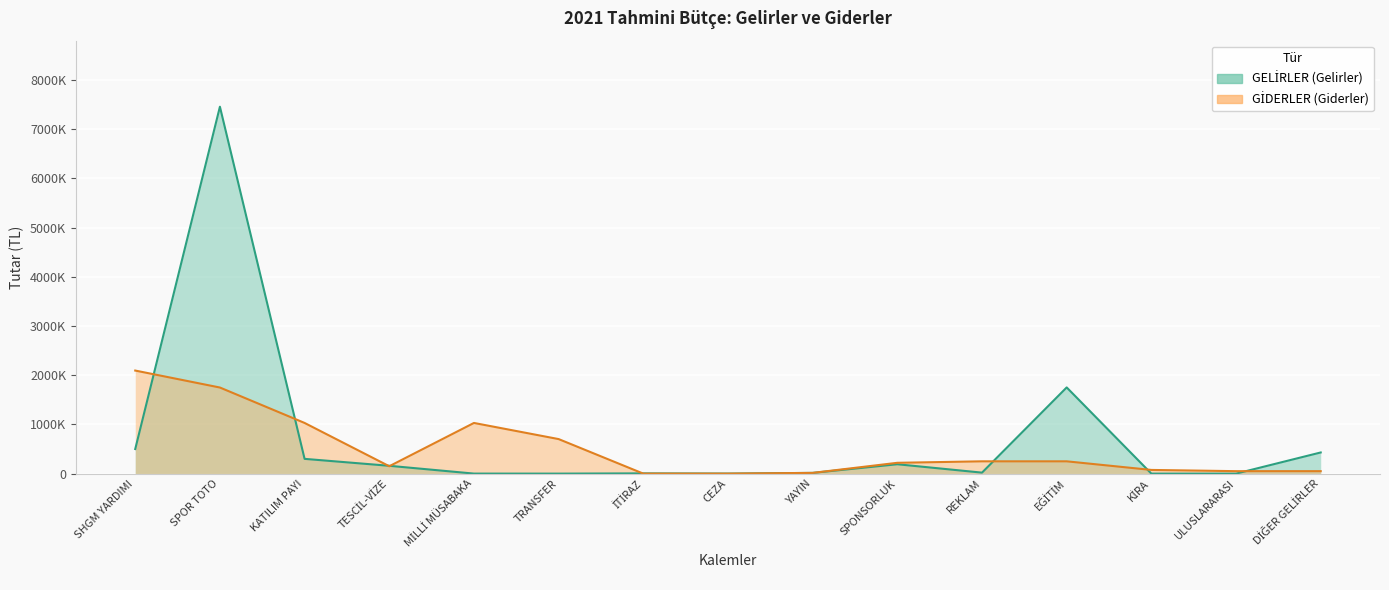

Where do GİDERLER (Giderler) and GELİRLER (Gelirler) first cross each other?

SHGM YARDIMI and SPOR TOTO